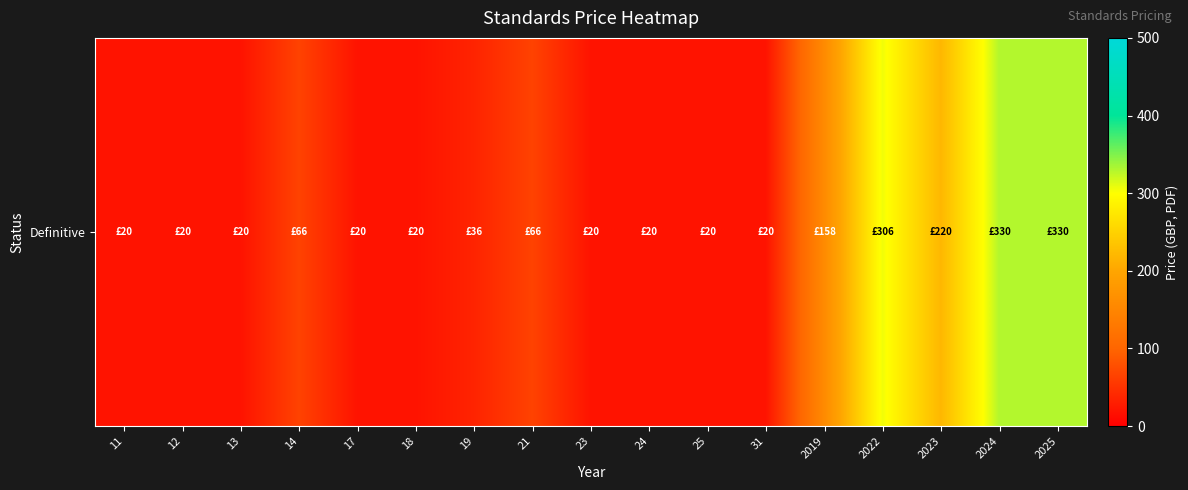

The chart shows a value of 8 at 12. True or false?

False